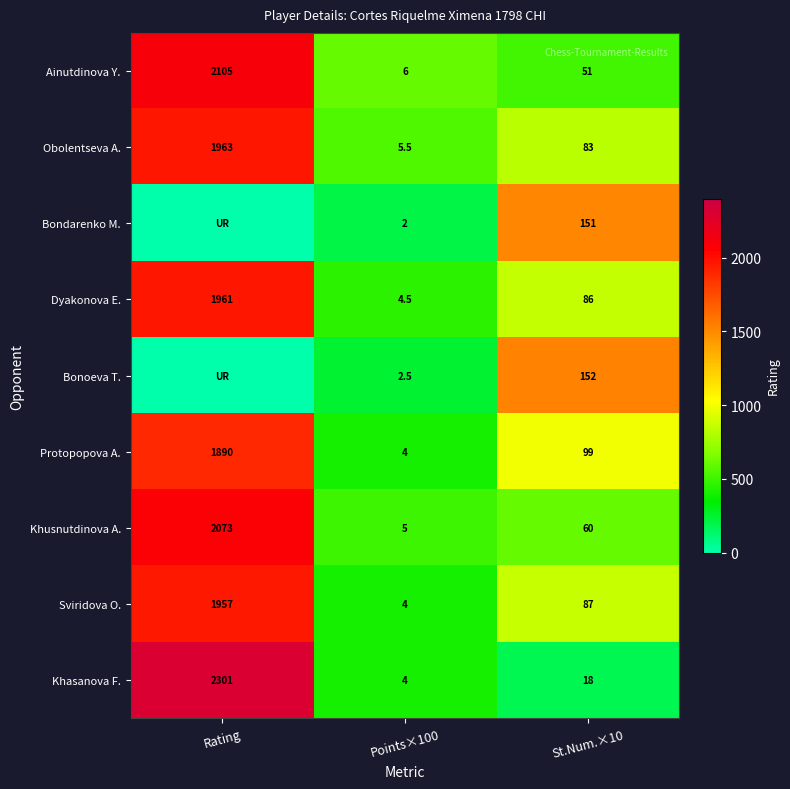

What is the difference between the Khusnutdinova A. values at Points×100 and Rating?

2068.0